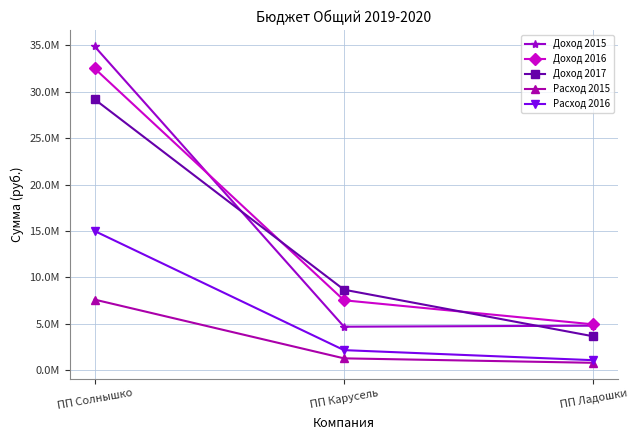

What is the value of the Расход 2016 point at the 2nd from the left?

2175420.0